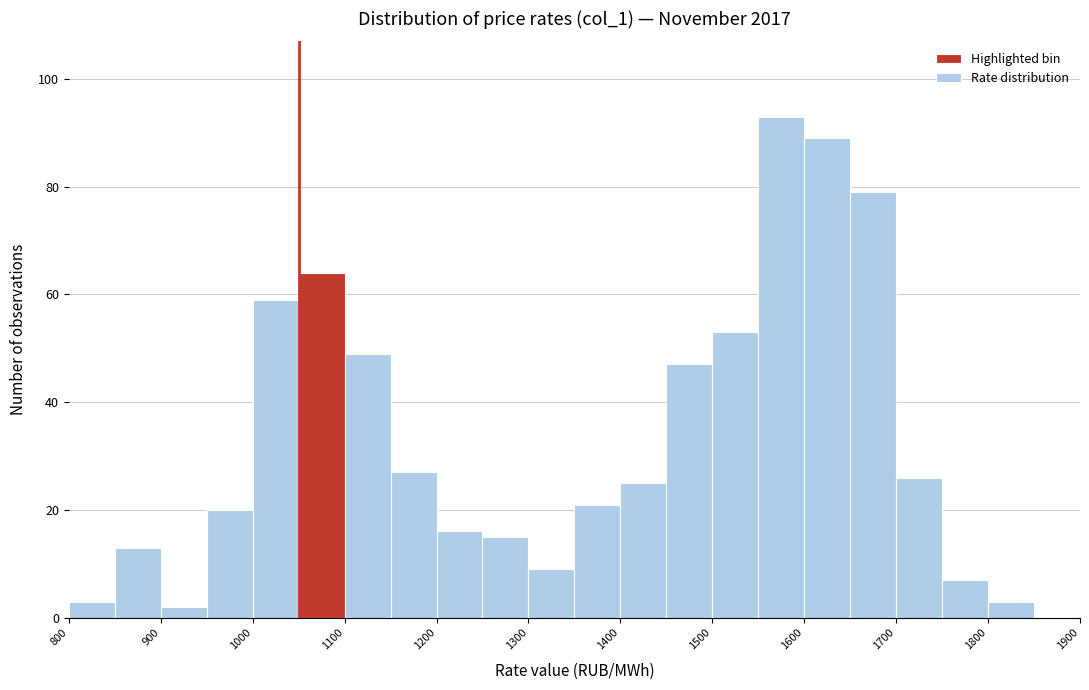

Which range on the x-axis has the tallest bar?

1550 to 1600